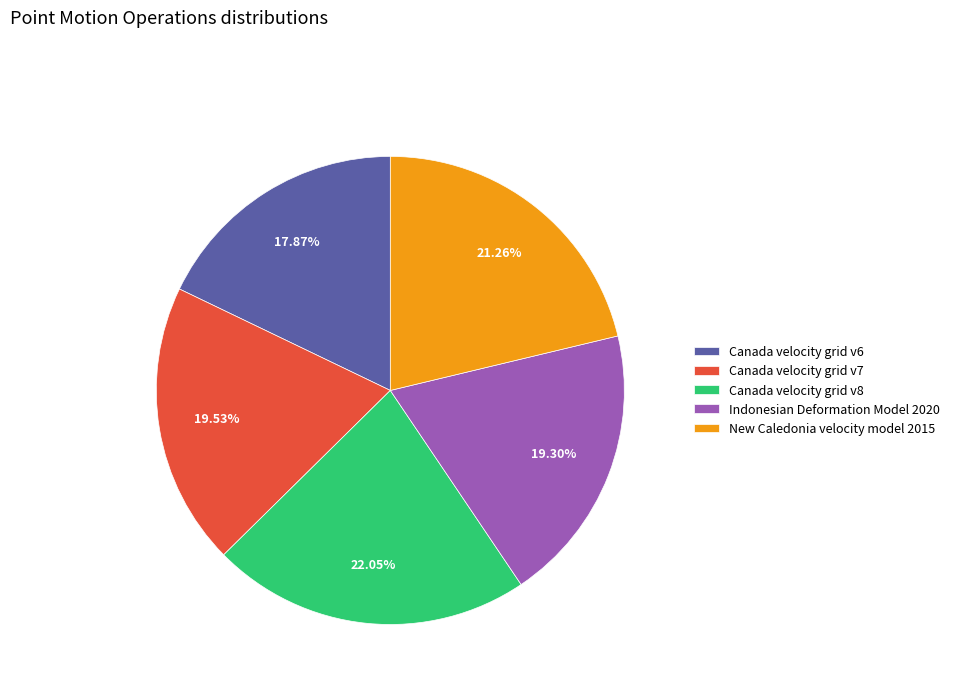

What is the ratio of the value at New Caledonia velocity model 2015 to the value at Indonesian Deformation Model 2020?

1.1